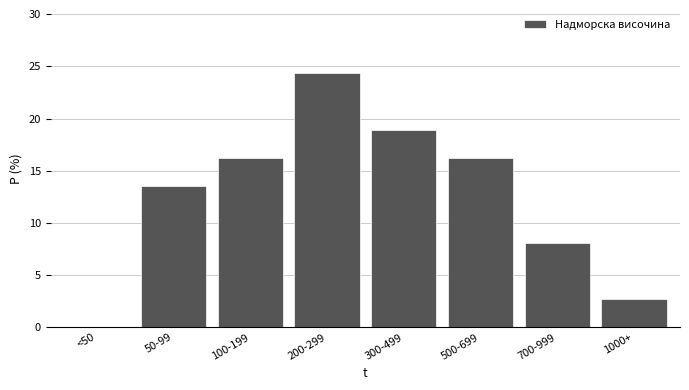

Reading left to right, list all the values displayed in this chart.

<50=0.0	50-99=13.5	100-199=16.2	200-299=24.3	300-499=18.9	500-699=16.2	700-999=8.1	1000+=2.7